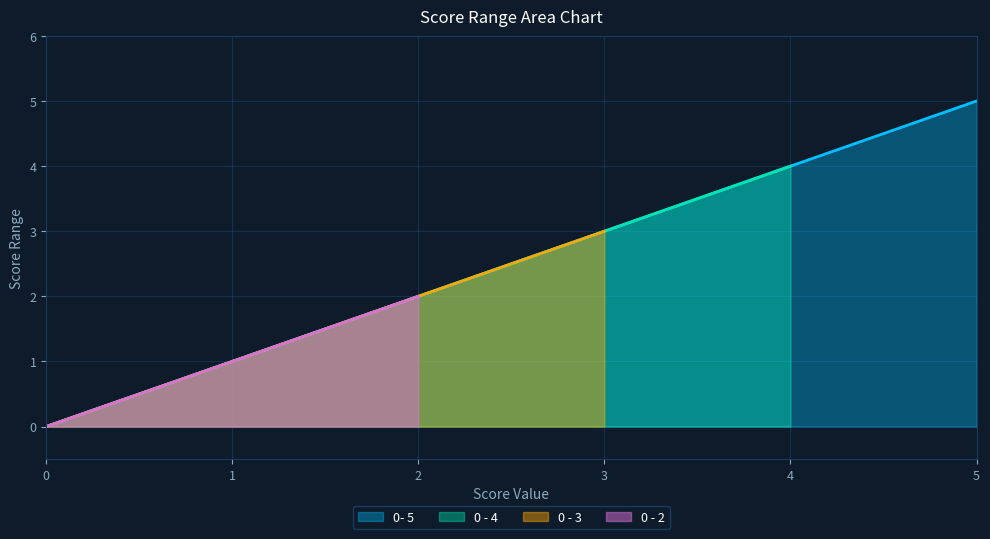

Reading left to right, transcribe all the data shown in this chart.

0=0	1=1	2=2	3=3	4=4	5=5